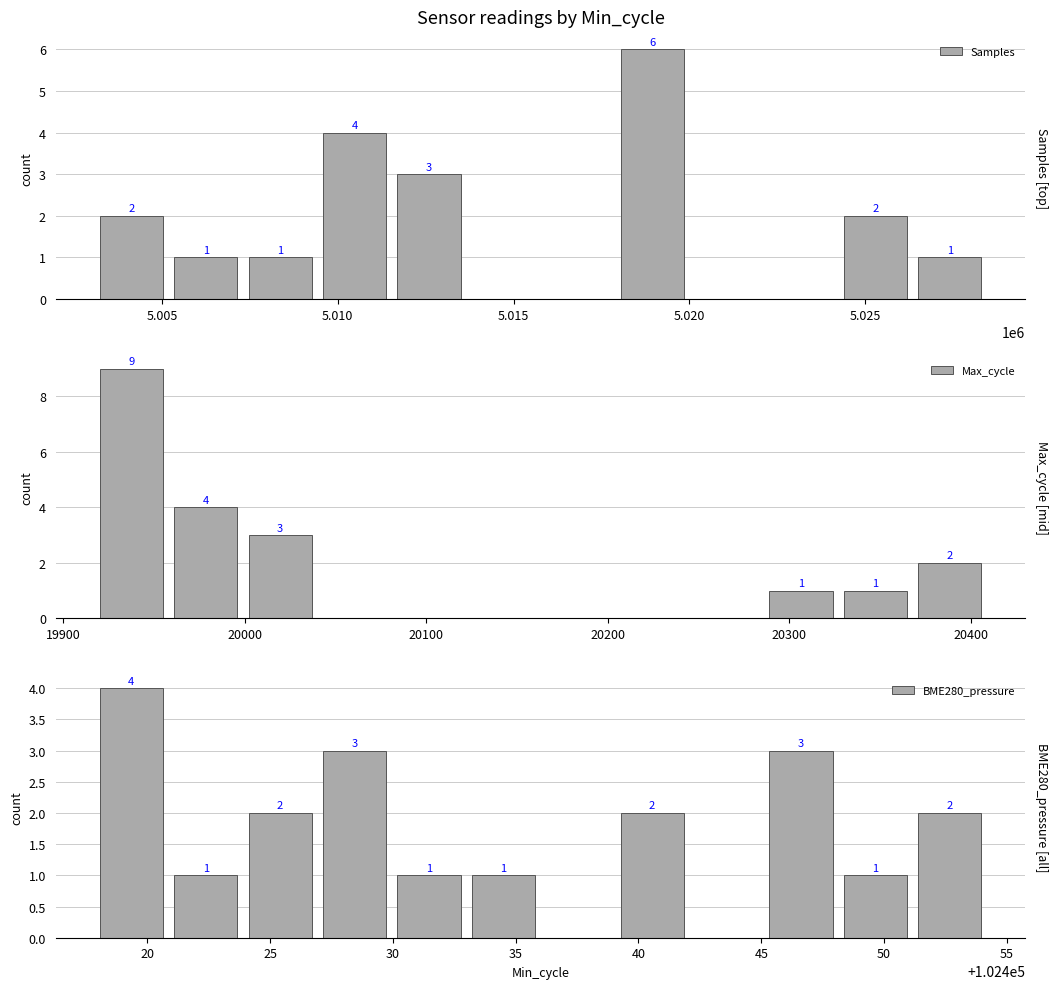

Reading left to right, transcribe all the data shown in this chart.

Samples: 2	1	1	4	3	0	0	6	0	0	2	1
Max_cycle: 9	4	3	0	0	0	0	0	0	1	1	2
BME280_pressure: 4	1	2	3	1	1	0	2	0	3	1	2